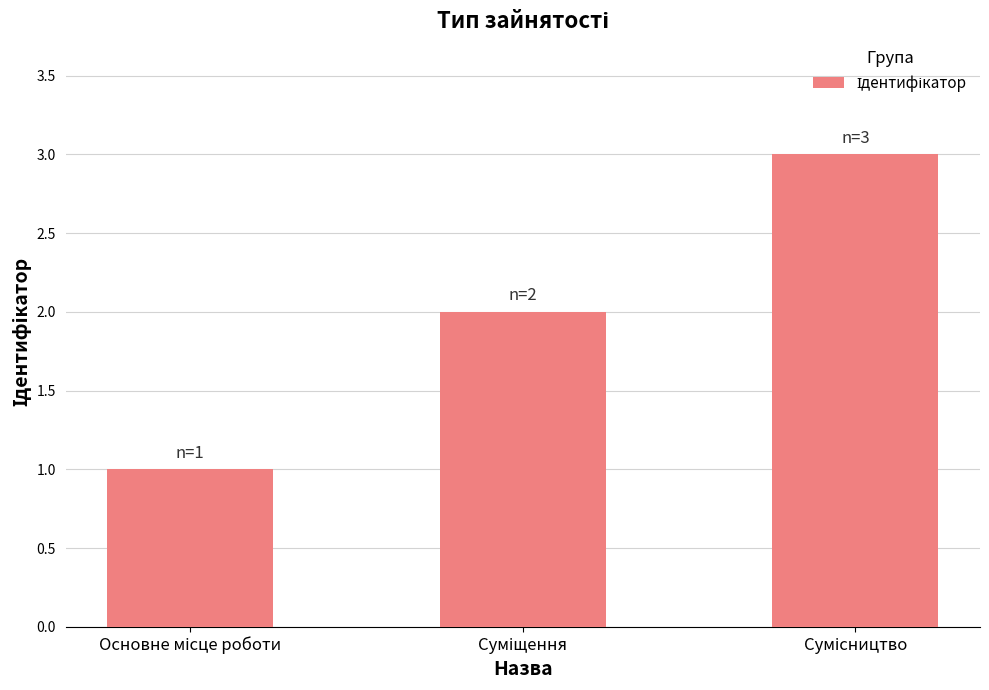

How many bars are there in total?

3